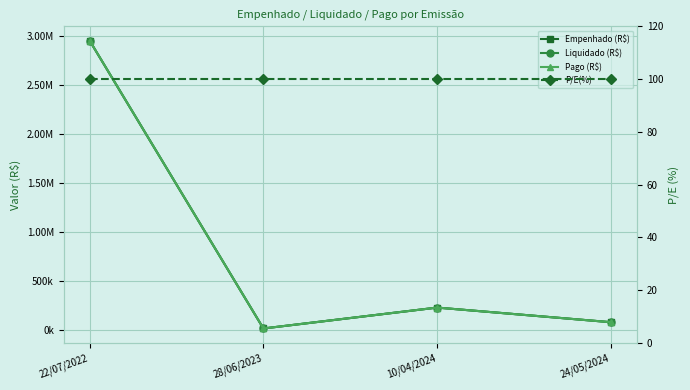

What is the total value across all series at 10/04/2024?

698044.3